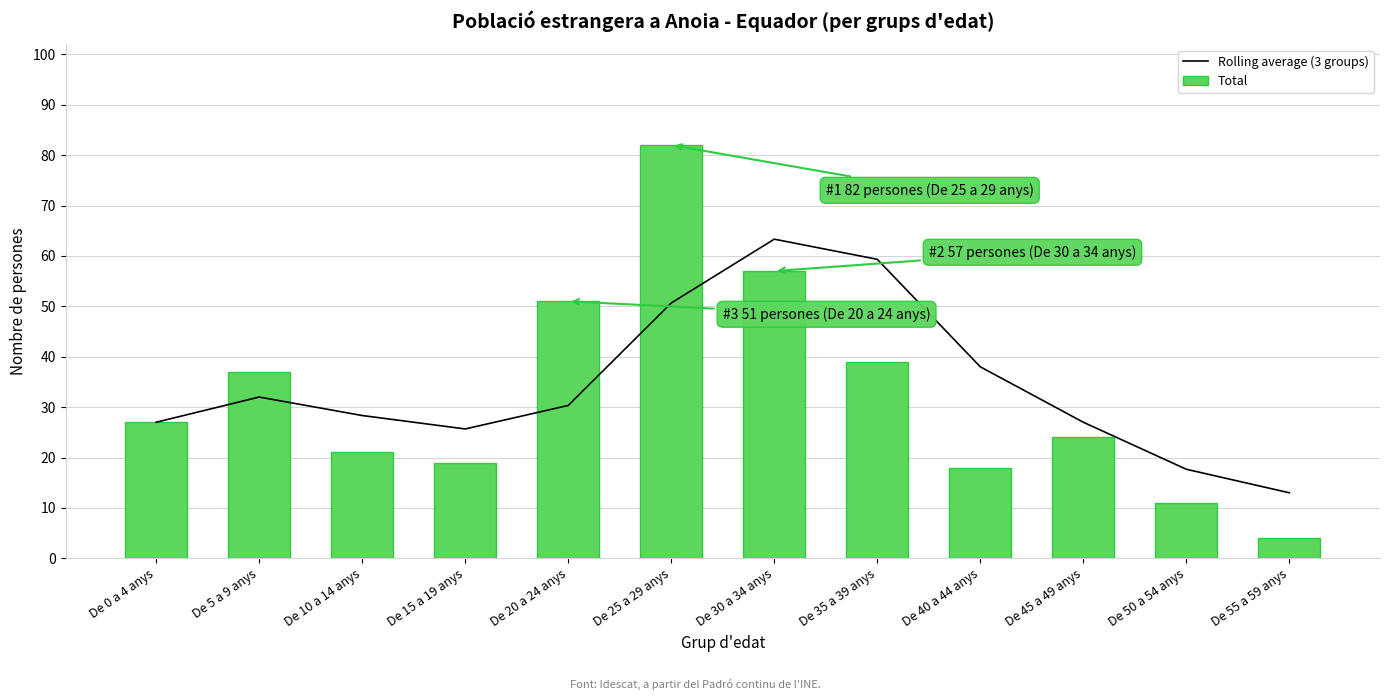

The Rolling average (3 groups) series shows 30.3 at De 20 a 24 anys. True or false?

True